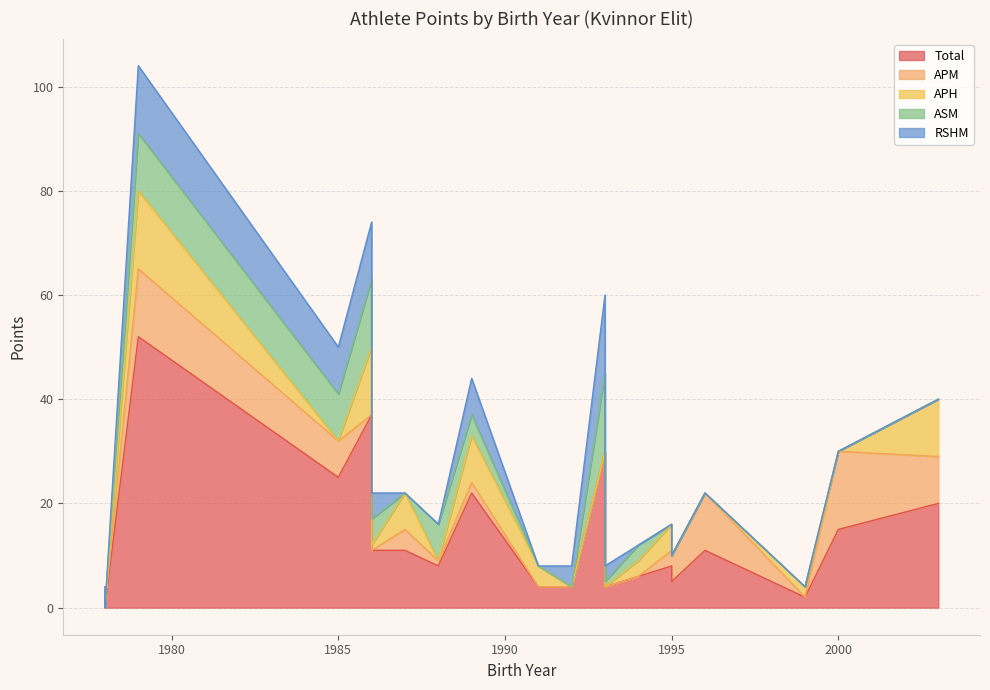

What is the average value of the RSHM series?

3